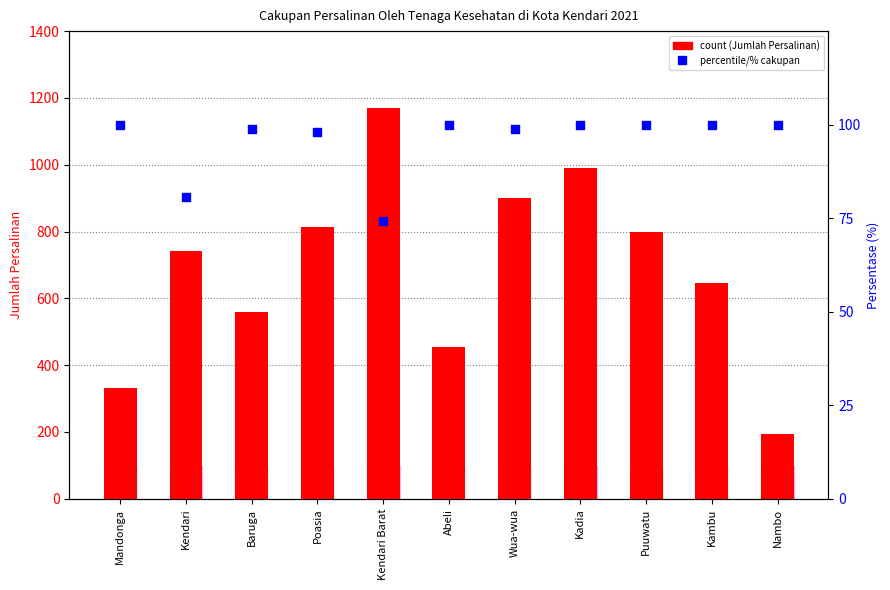

Which series contains the highest Y value?

Jumlah Persalinan